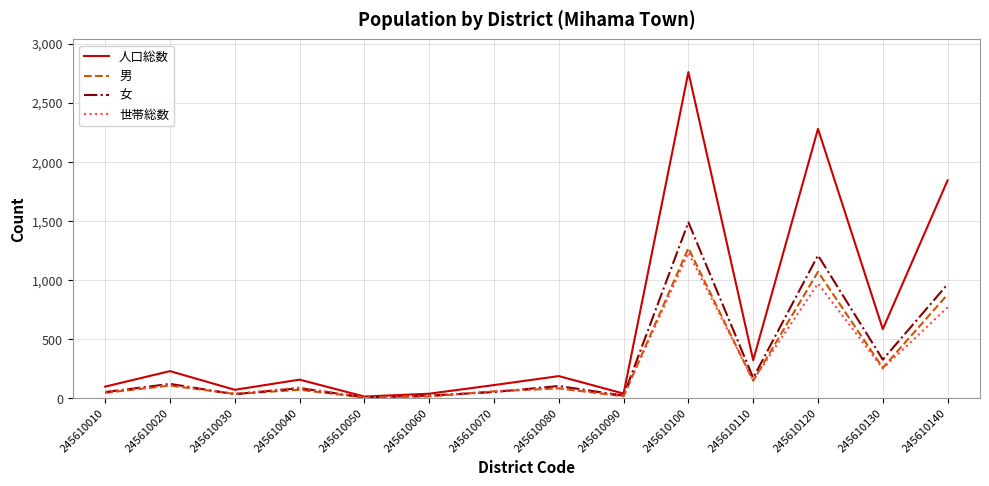

Which series has the largest total across all categories?

人口総数